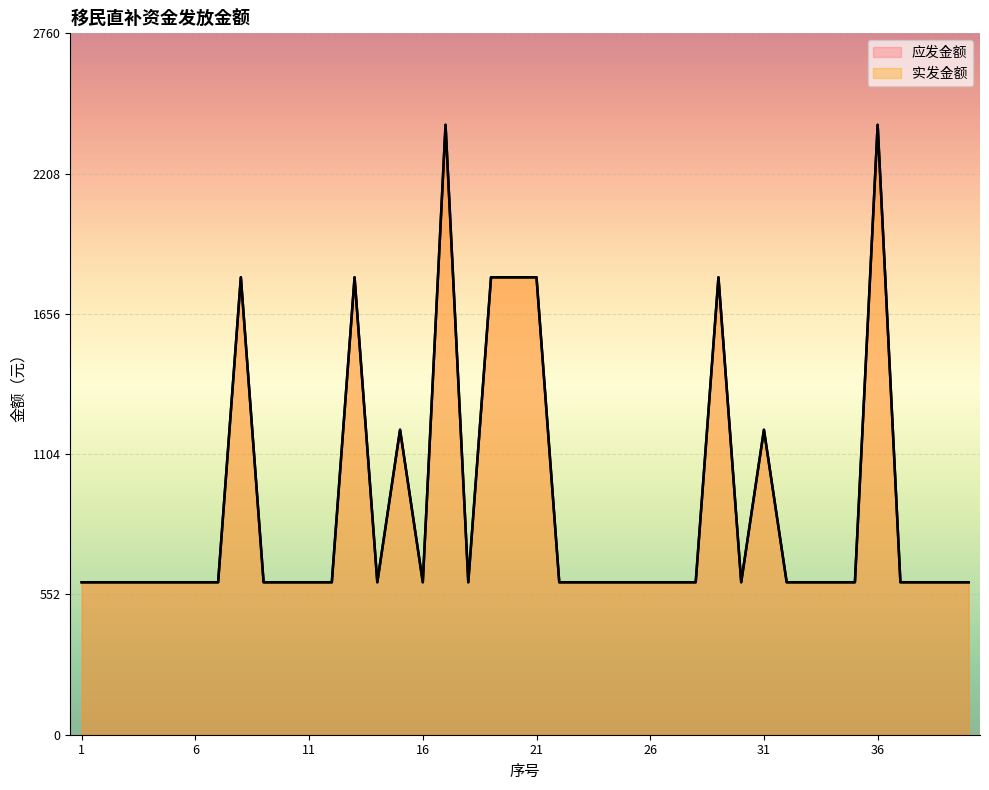

The 应发金额 series shows 1800 at 21. True or false?

True